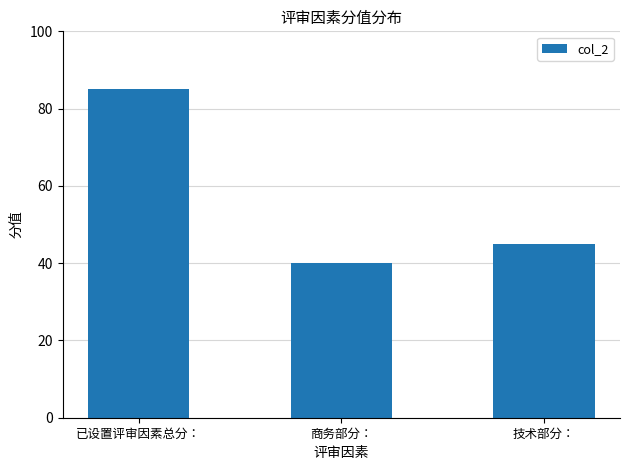

List the labels in order of value, largest first.

已设置评审因素总分：, 技术部分：, 商务部分：